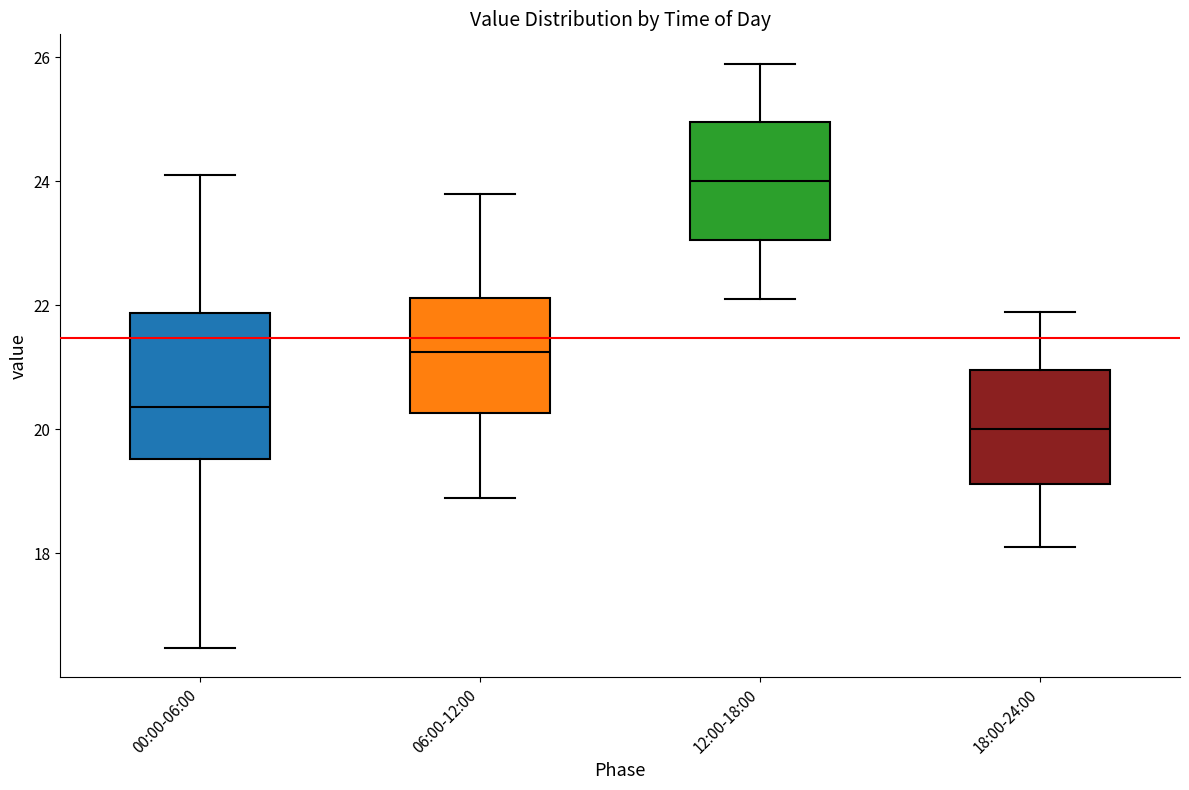

Reading left to right, transcribe this box plot: for each box, give where its median line is, the range the box spans, and where its two whiskers end, as read against the y-axis. The values are not printed on the chart, so give them approximately, as read against the axis.

00:00-06:00: median 20.4, box 19.6 to 21.8, whiskers 16.4 to 24.2
06:00-12:00: median 21.2, box 20.2 to 22.2, whiskers 19.0 to 23.8
12:00-18:00: median 24.0, box 23.0 to 25.0, whiskers 22.2 to 26.0
18:00-24:00: median 20.0, box 19.2 to 21.0, whiskers 18.2 to 22.0